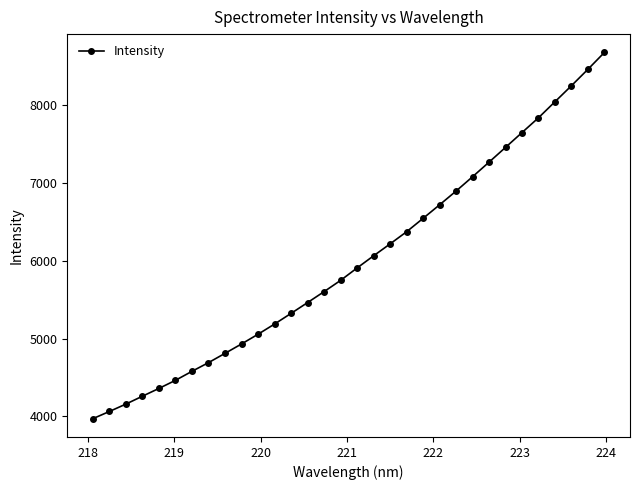

What is the greatest value displayed?

8681.0